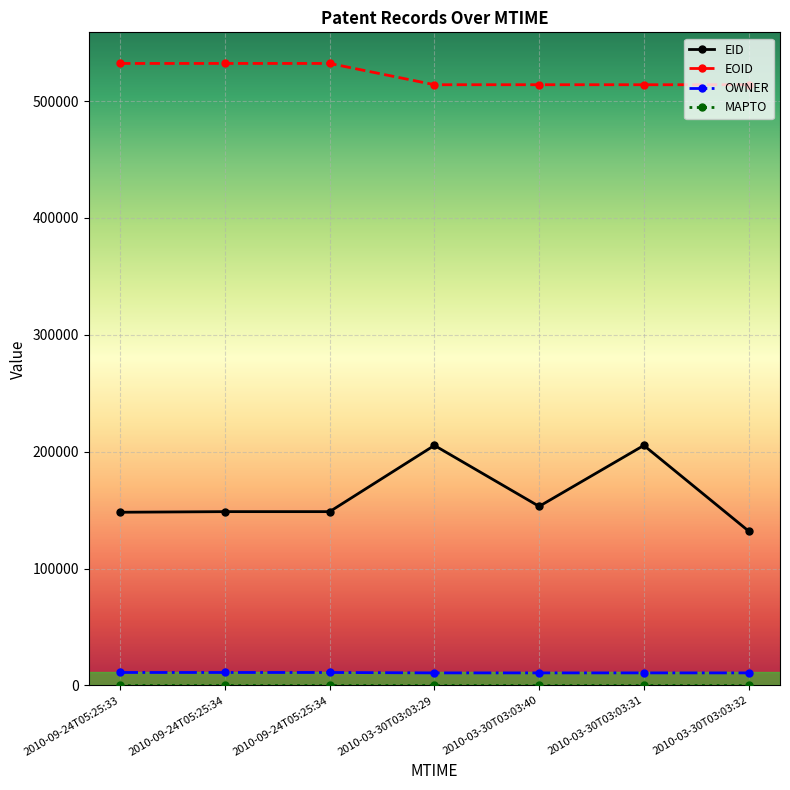

True or false: MAPTO and OWNER cross at least once.

False